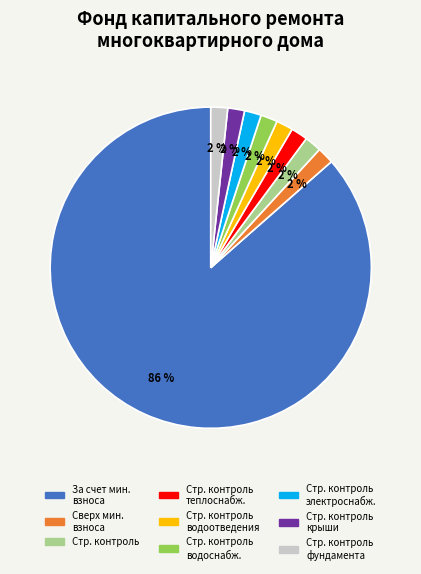

Is there a majority slice in this chart?

Yes